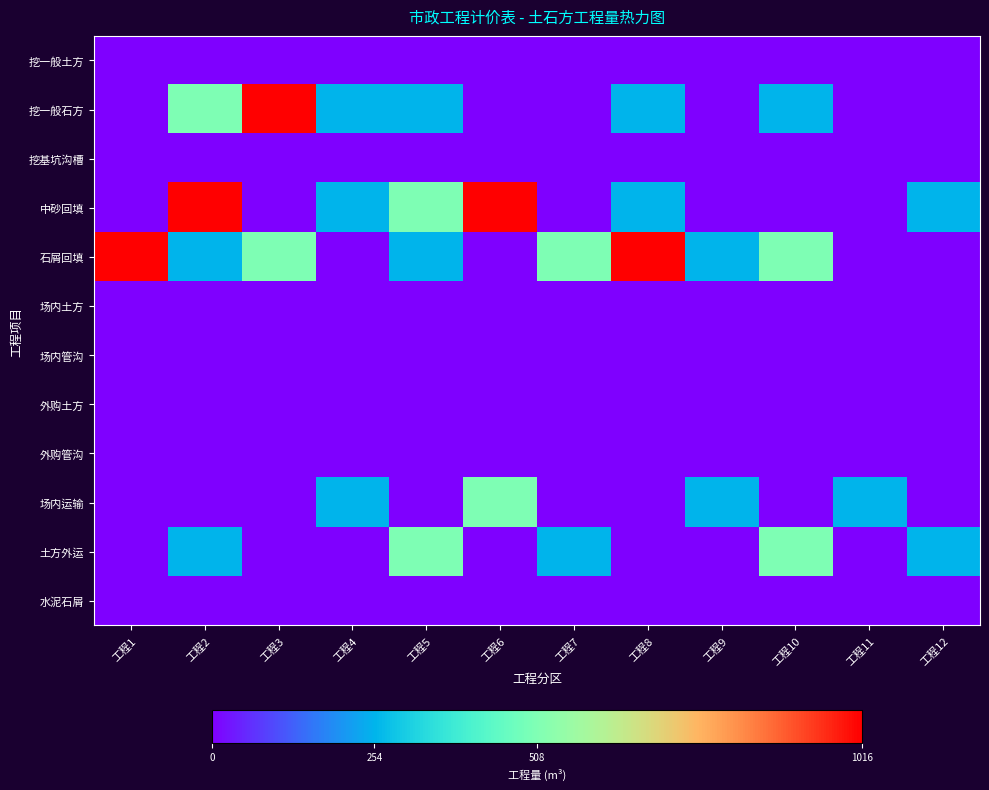

How many categories are shown in the chart?

12